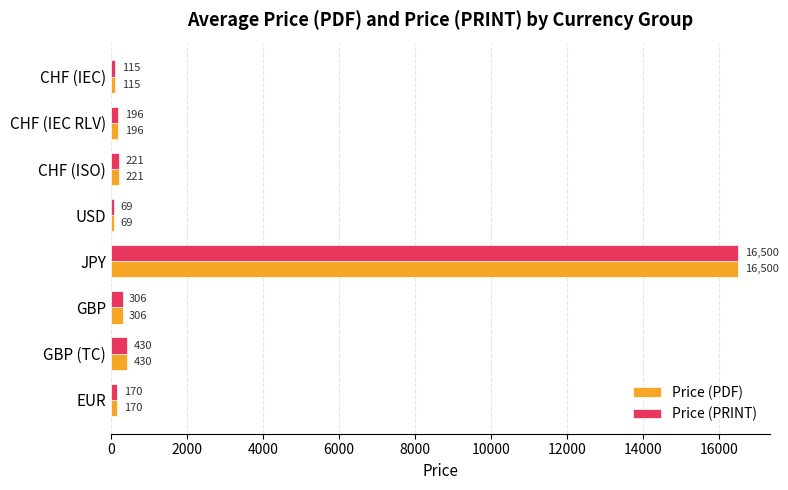

Is it true that Price (PRINT) equals 69.0 at USD?

True